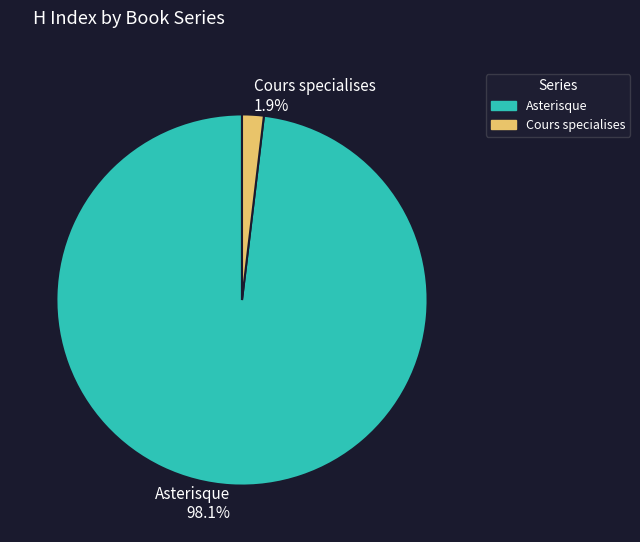

What percentage do Asterisque and Cours specialises together represent?

100.0%